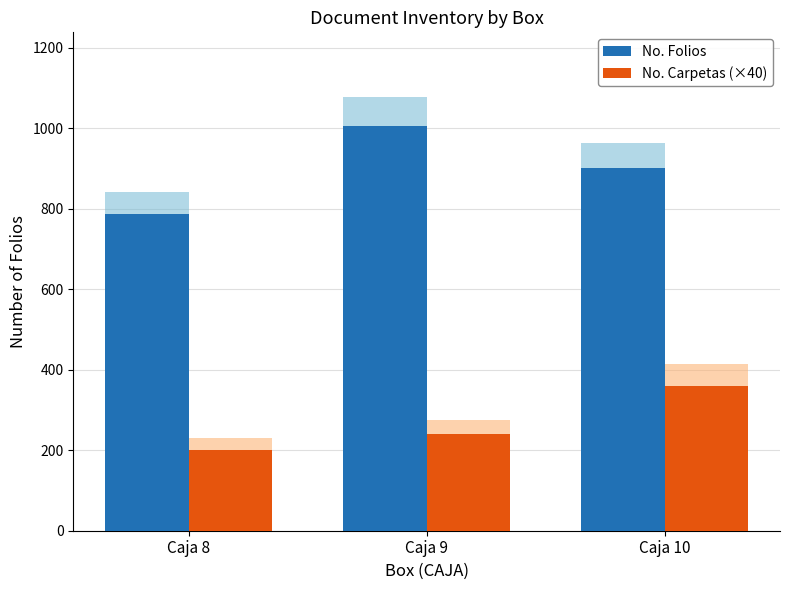

List the series in order of their peak value, lowest first.

No. Carpetas (×40), No. Folios